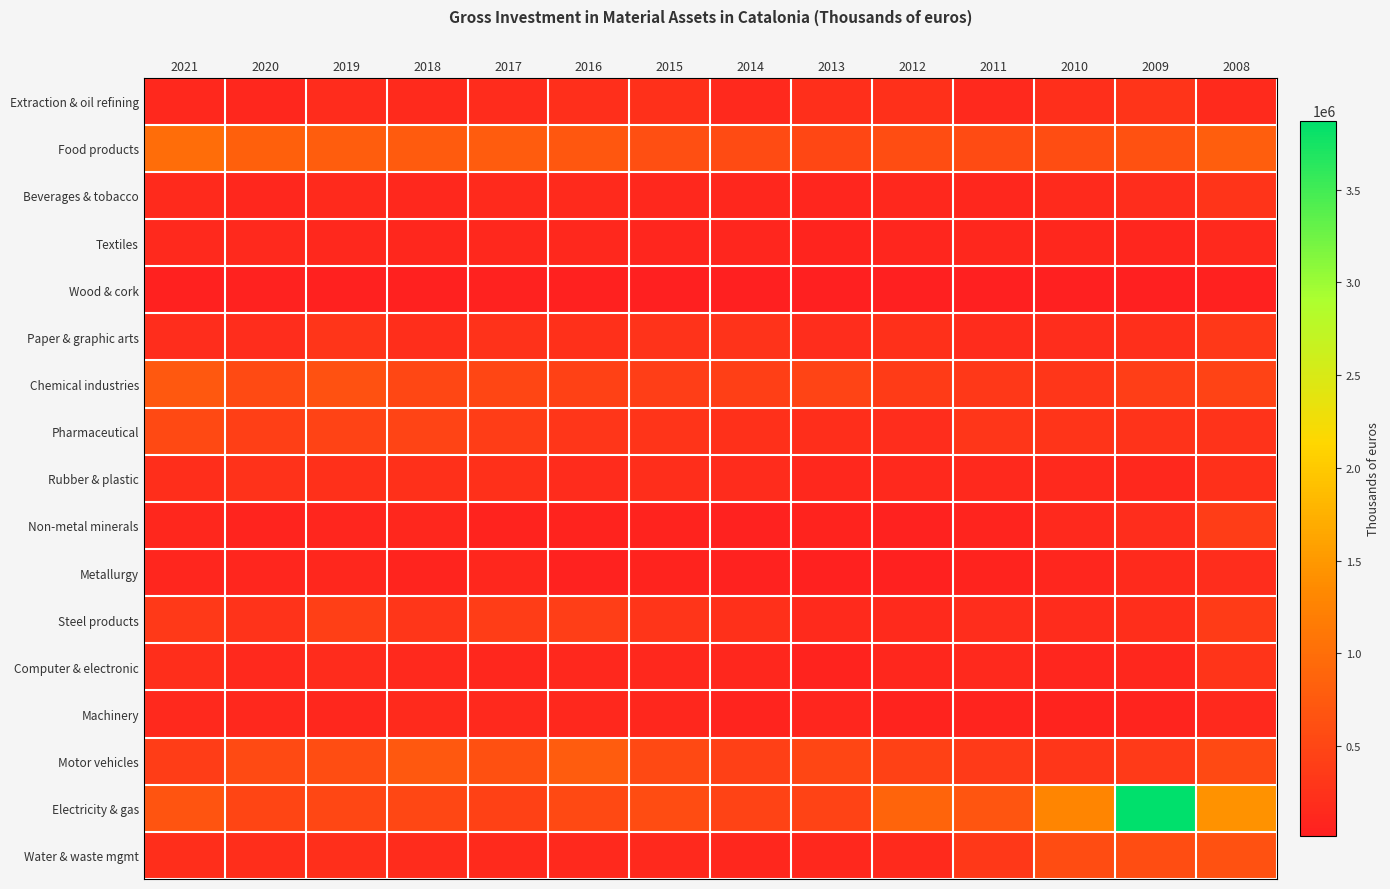

At how many categories does at least one series exceed 3578956?

1